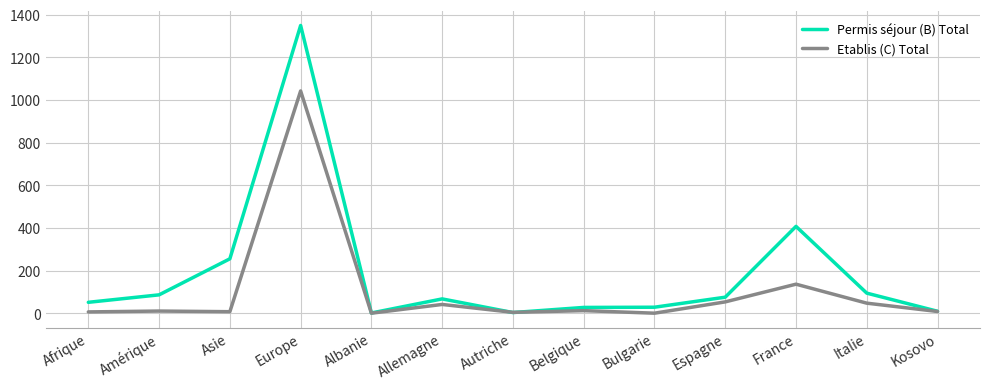

List the series in order of their overall mean, highest first.

Permis séjour (B) Total, Etablis (C) Total